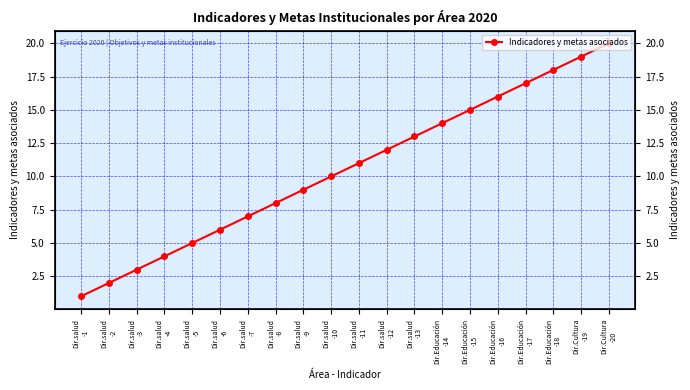

Reading left to right, list all the values displayed in this chart.

Dir.salud
-1=1	Dir.salud
-2=2	Dir.salud
-3=3	Dir.salud
-4=4	Dir.salud
-5=5	Dir.salud
-6=6	Dir.salud
-7=7	Dir.salud
-8=8	Dir.salud
-9=9	Dir.salud
-10=10	Dir.salud
-11=11	Dir.salud
-12=12	Dir.salud
-13=13	Dir.Educación
-14=14	Dir.Educación
-15=15	Dir.Educación
-16=16	Dir.Educación
-17=17	Dir.Educación
-18=18	Dir.Cultura
-19=19	Dir.Cultura
-20=20